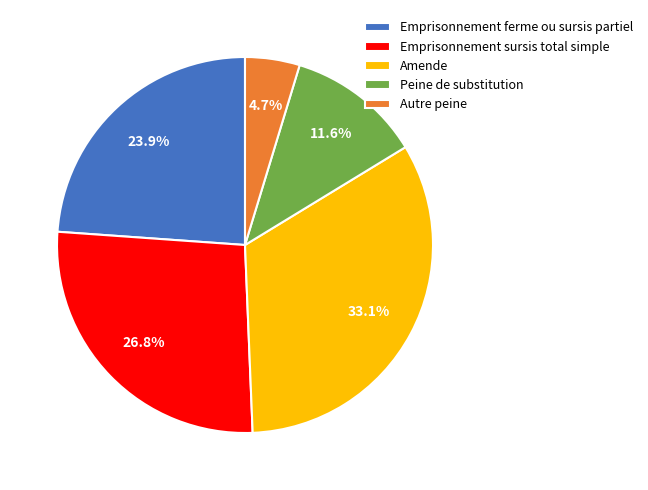

What percentage is the Peine de substitution slice, to the nearest percent?

12%